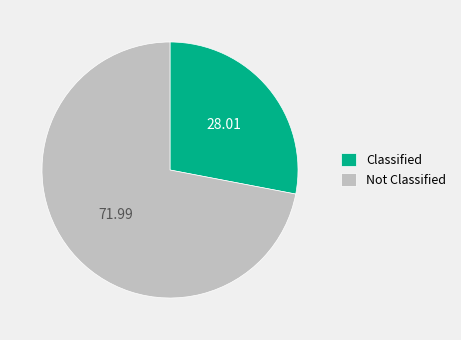

Which has a higher value, Classified or Not Classified?

Not Classified